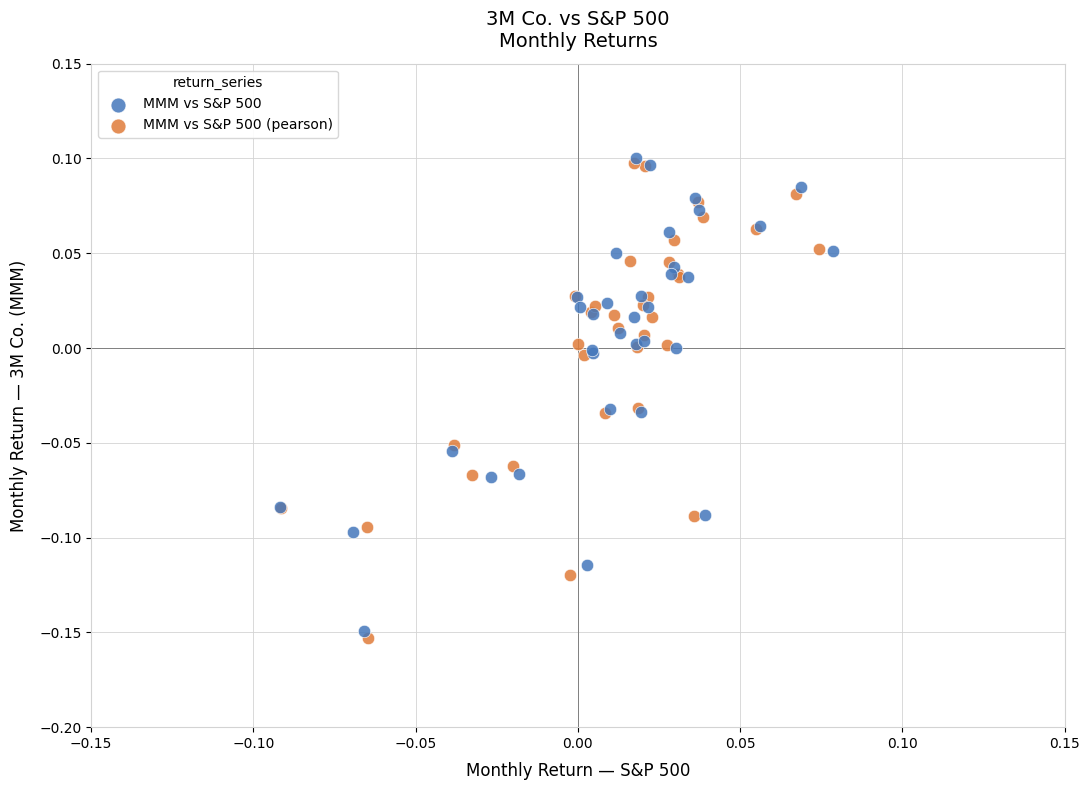

Which series has the widest spread of Y values?

MMM vs S&P 500 (pearson)